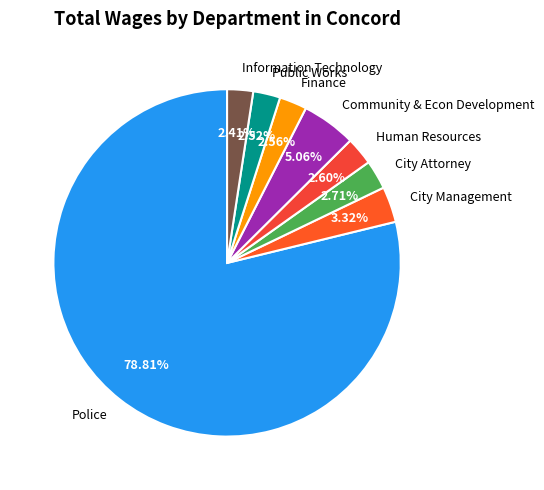

Does Human Resources represent more than half of the total?

No